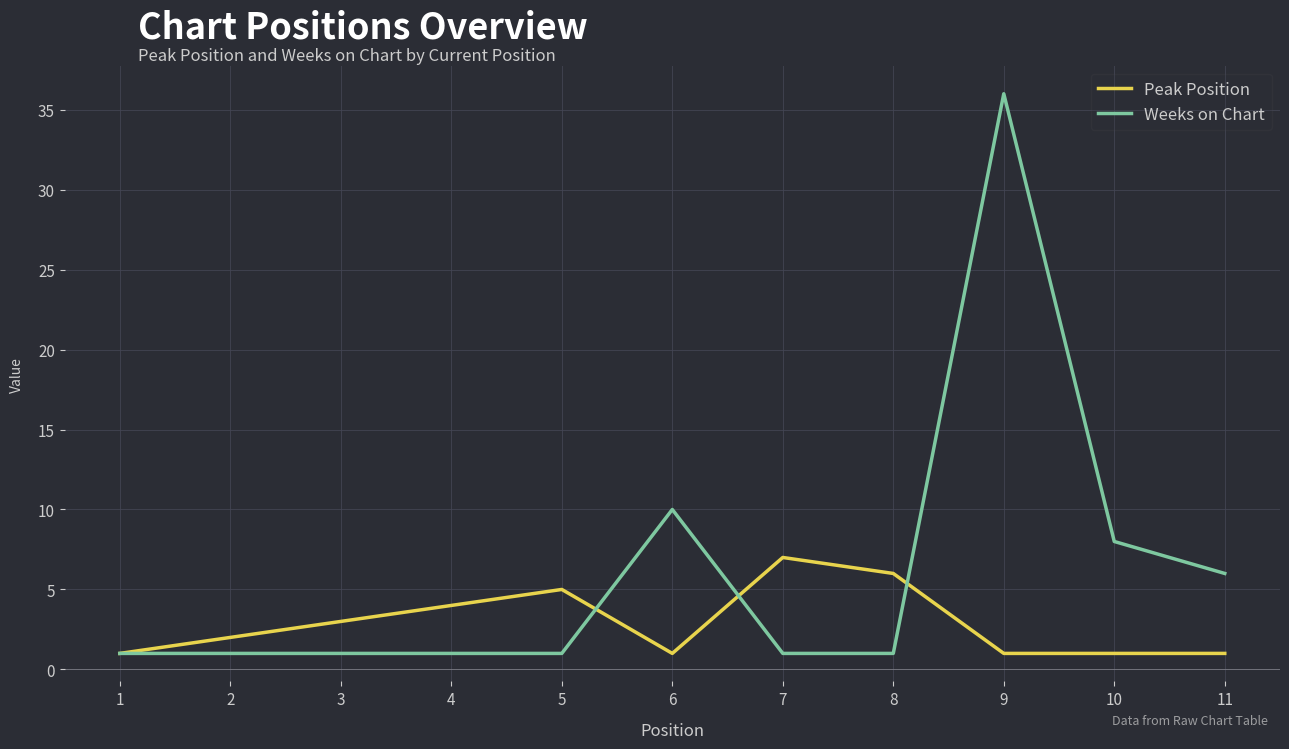

What are all the series names shown in the legend?

Peak Position, Weeks on Chart